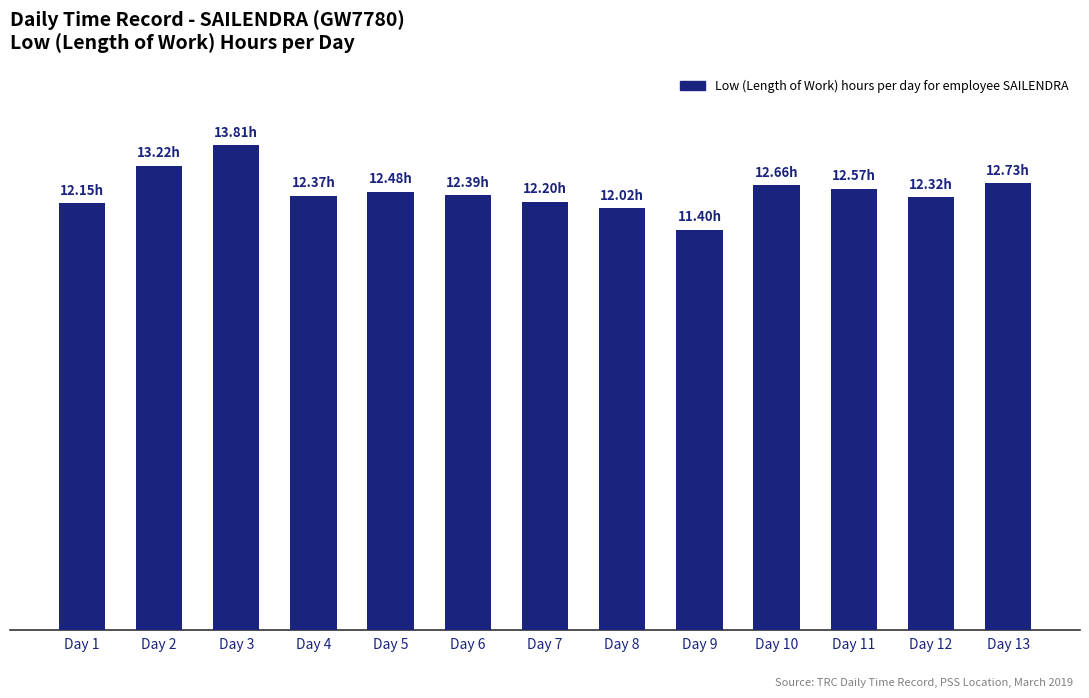

What is the greatest value displayed?

13.8